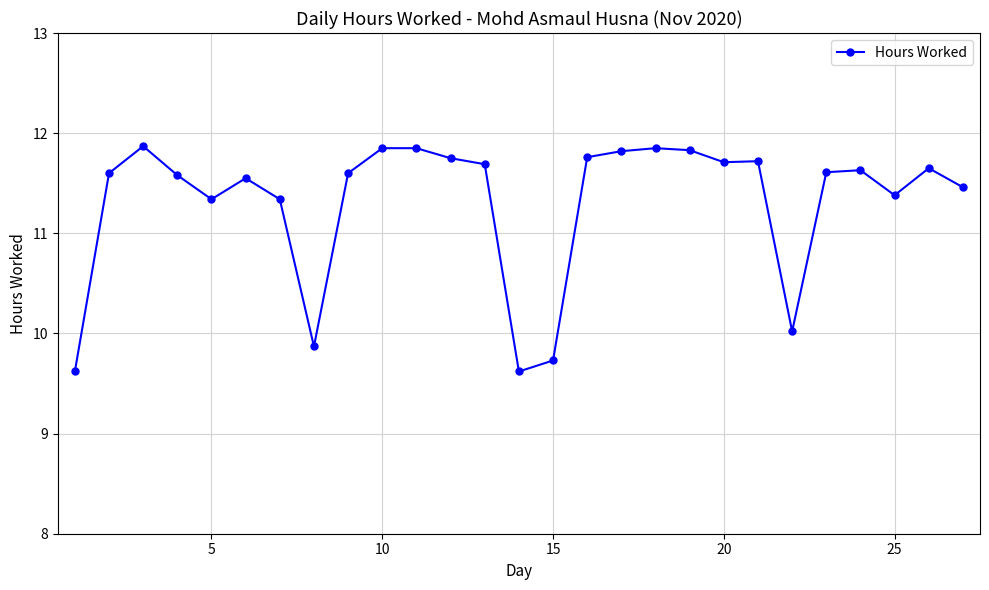

What is the average value?

11.3